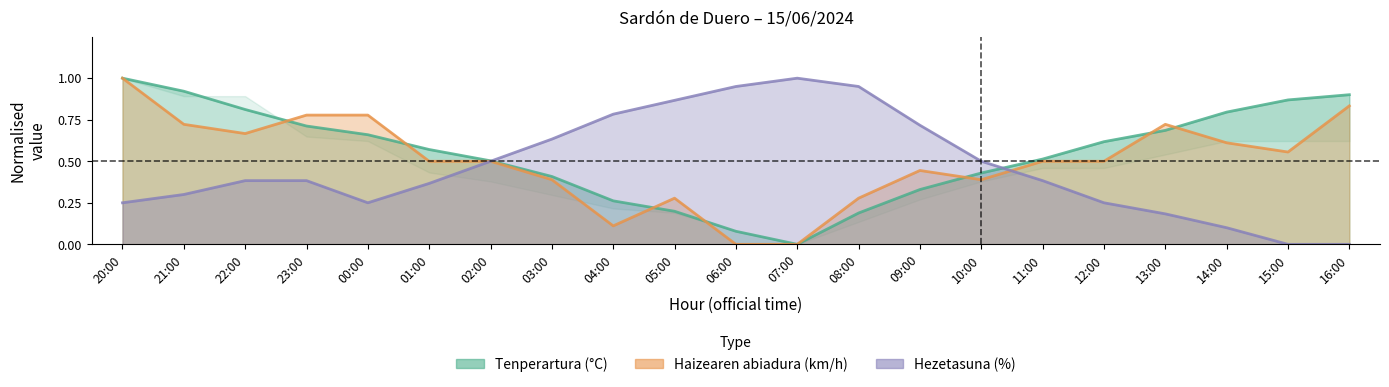

Rank the series by their maximum value, from highest to lowest.

Tenperartura, Haizearen abiadura, Hezetasuna